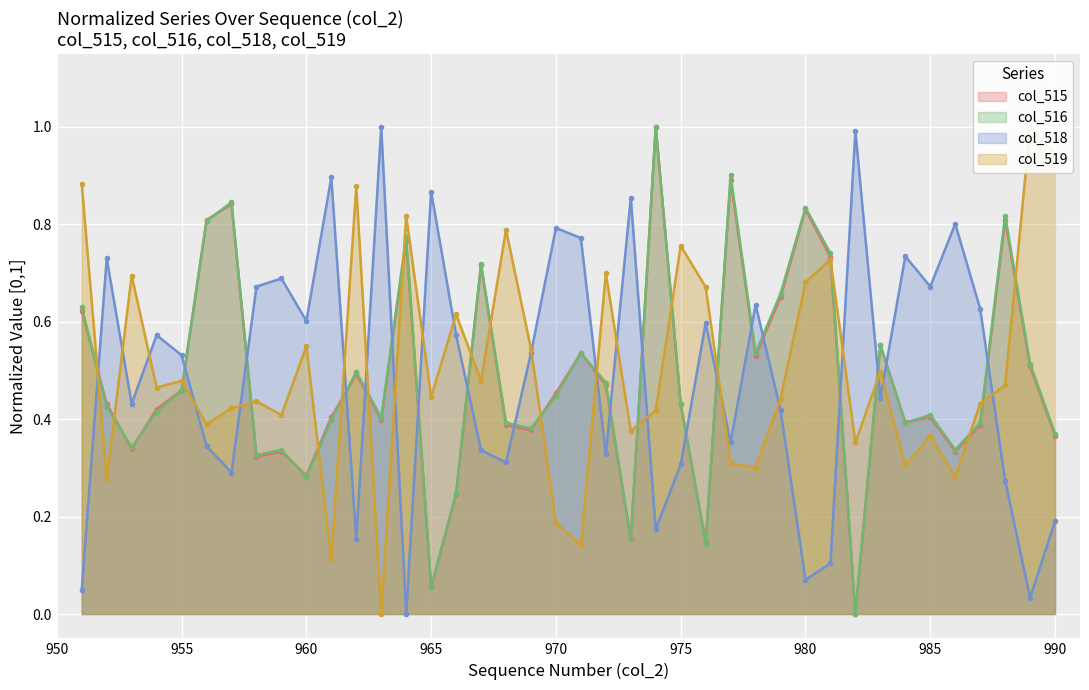

List the series in order of their peak value, lowest first.

col_515, col_516, col_518, col_519